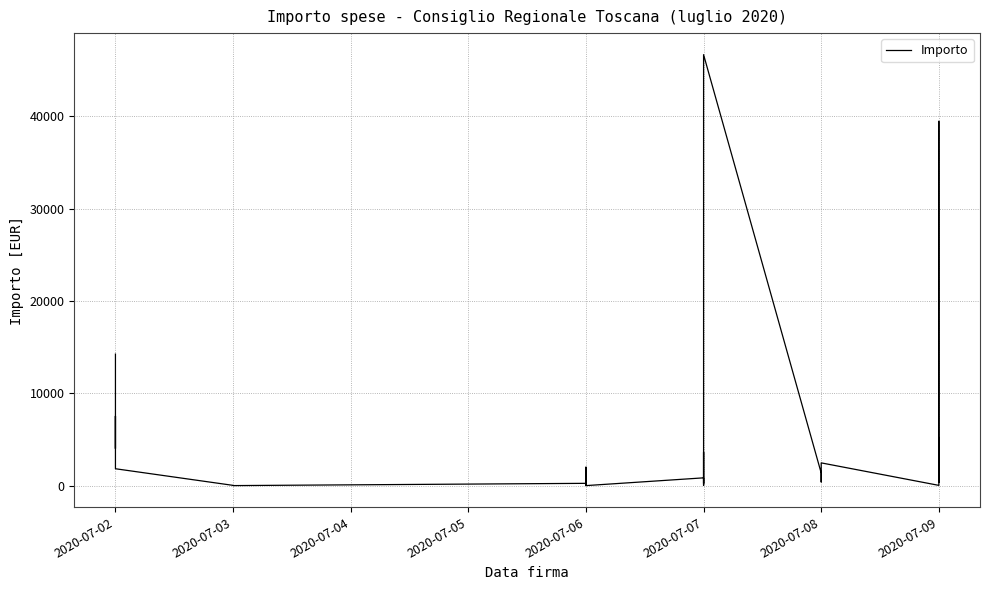

What is the sum of all values?

156187.6